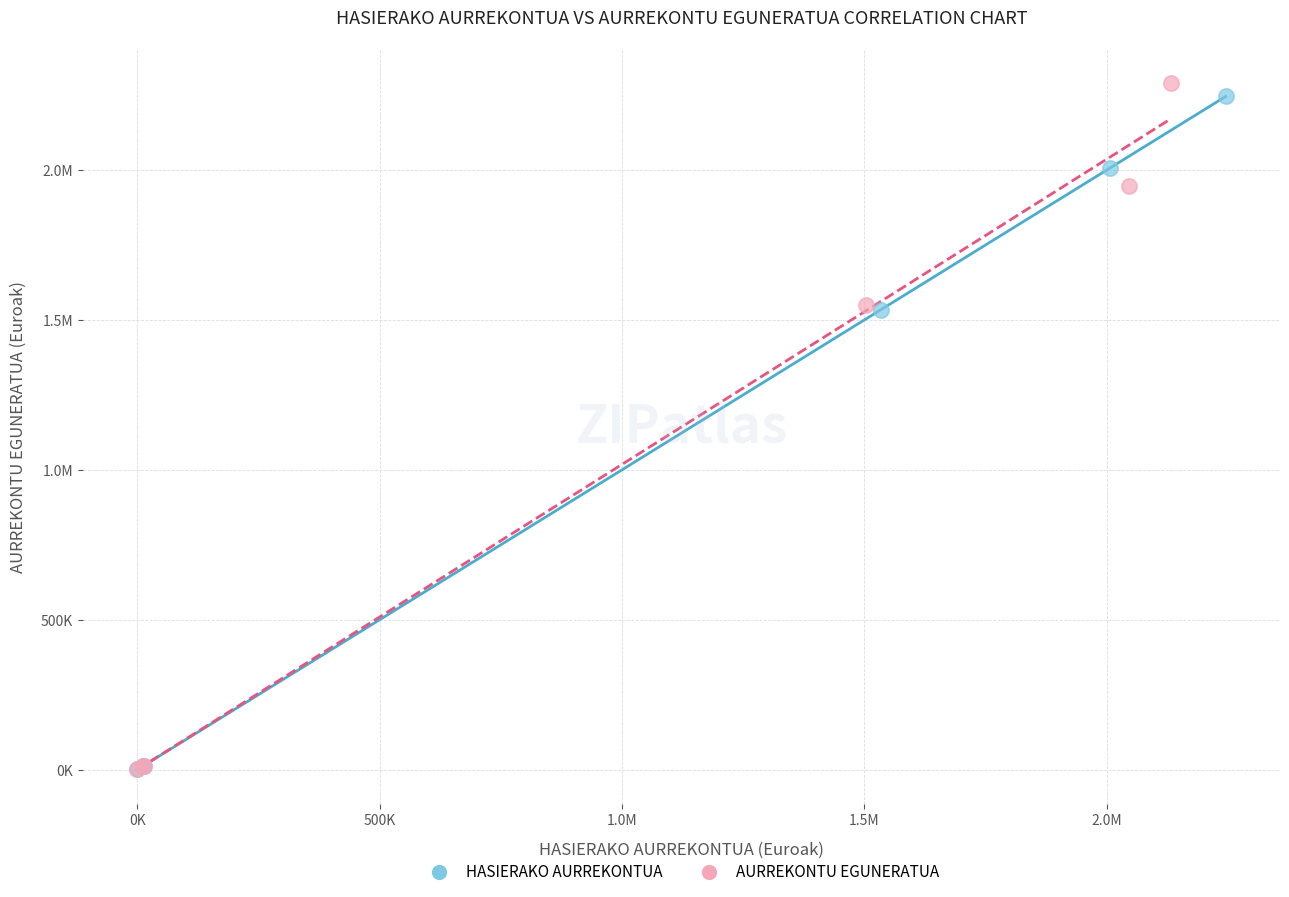

What are all the series names shown in the legend?

HASIERAKO AURREKONTUA, AURREKONTU EGUNERATUA